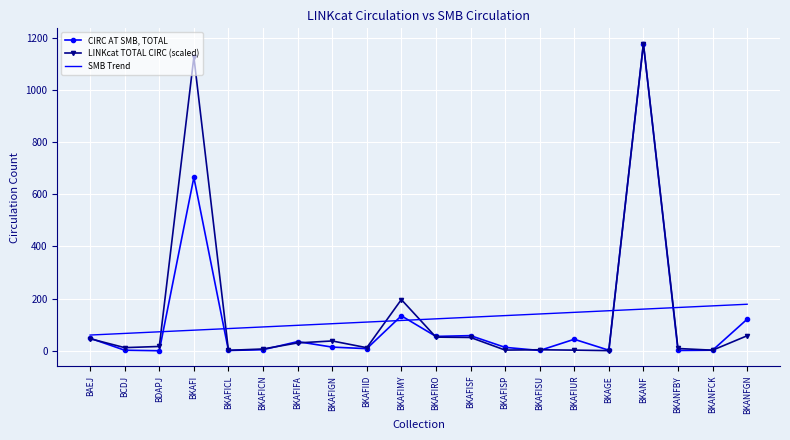

What value does the CIRC AT SMB, TOTAL series have at BKAGE?

2.0